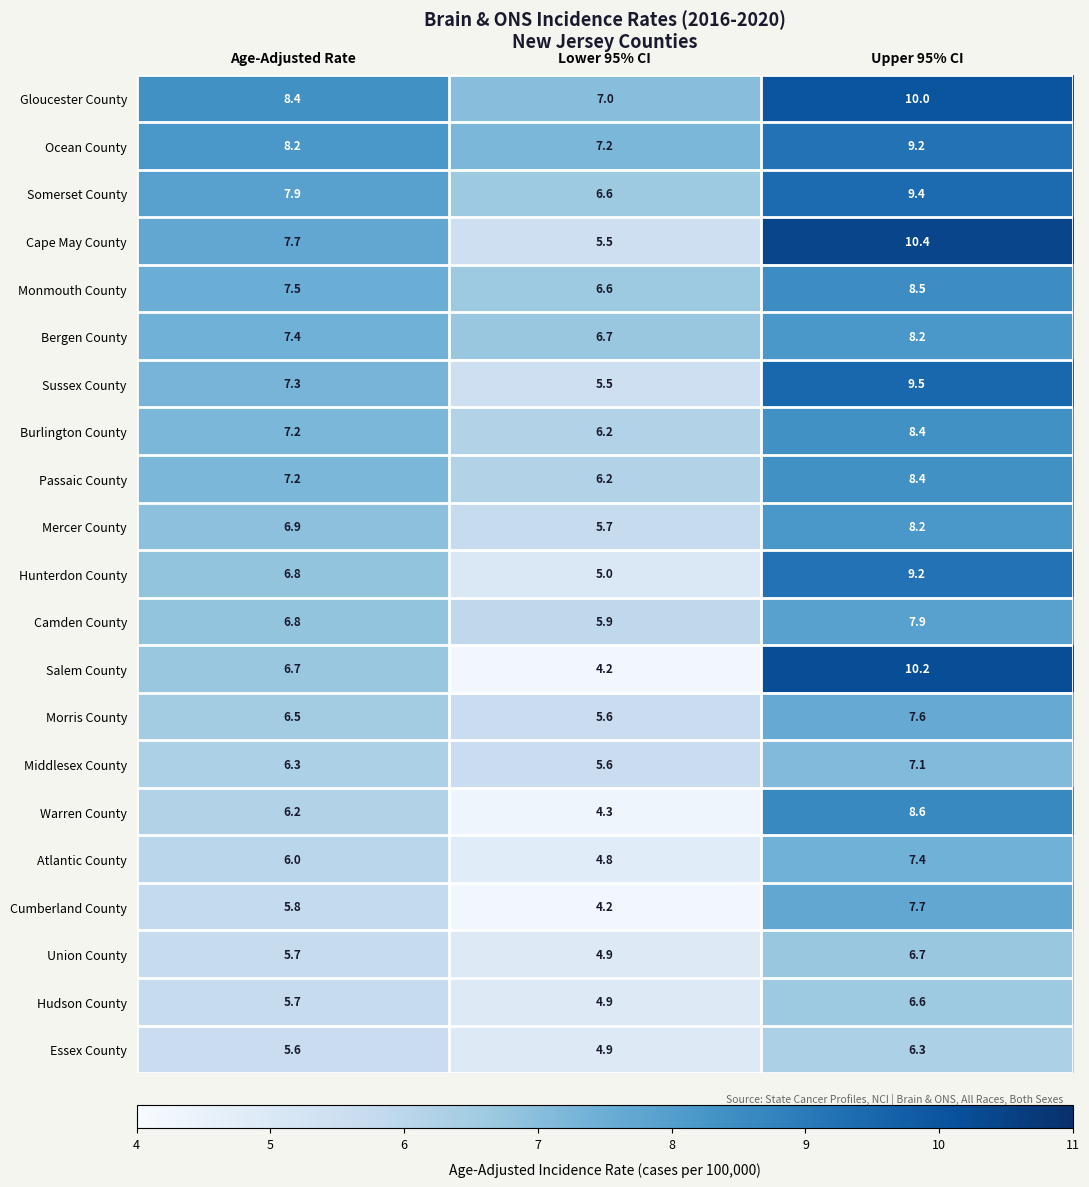

What is the difference between the maximum and minimum values in the Sussex County series?

4.0